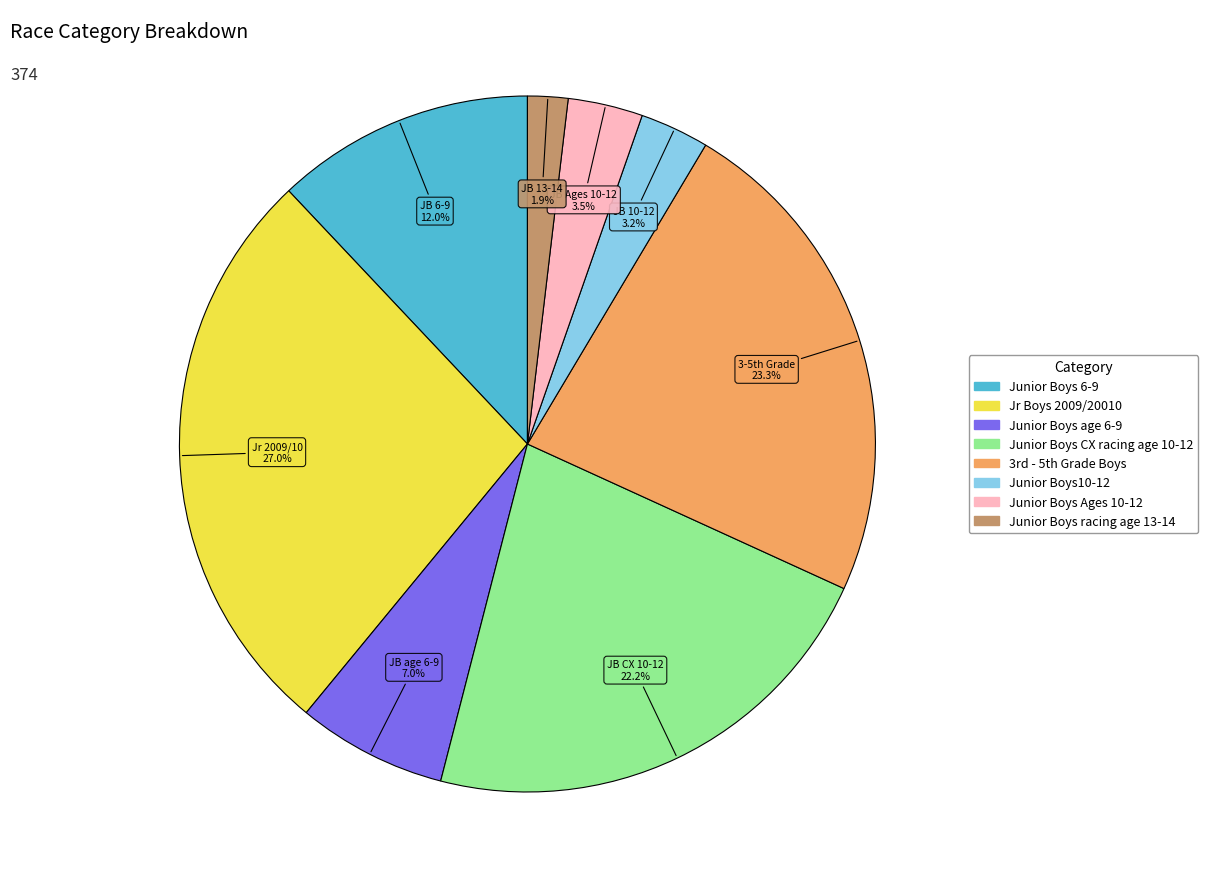

How many slices are in this pie chart?

8